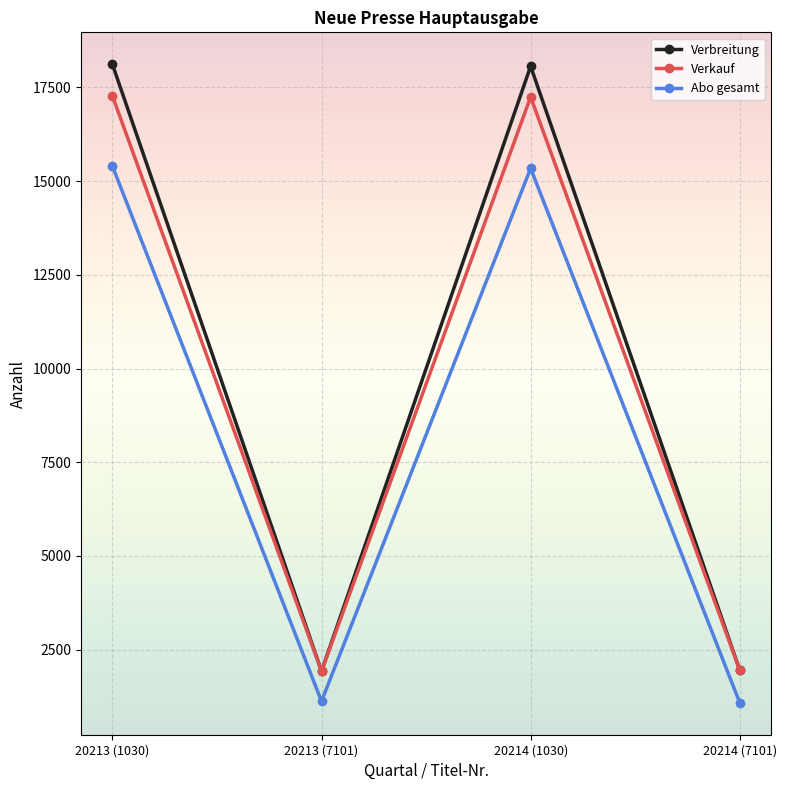

Is the value of Abo gesamt at 20214 (1030) greater than the value of Verkauf at 20213 (7101)?

Yes